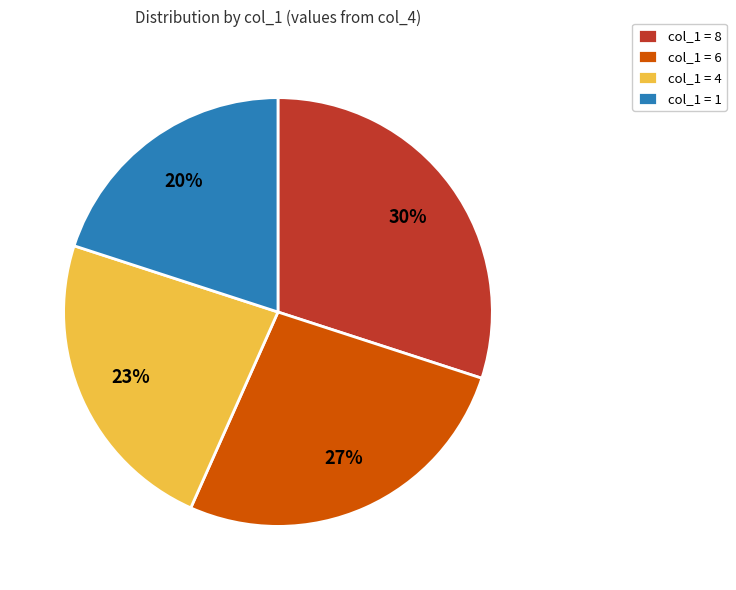

What percentage is the col_1 = 6 slice, to the nearest percent?

27%